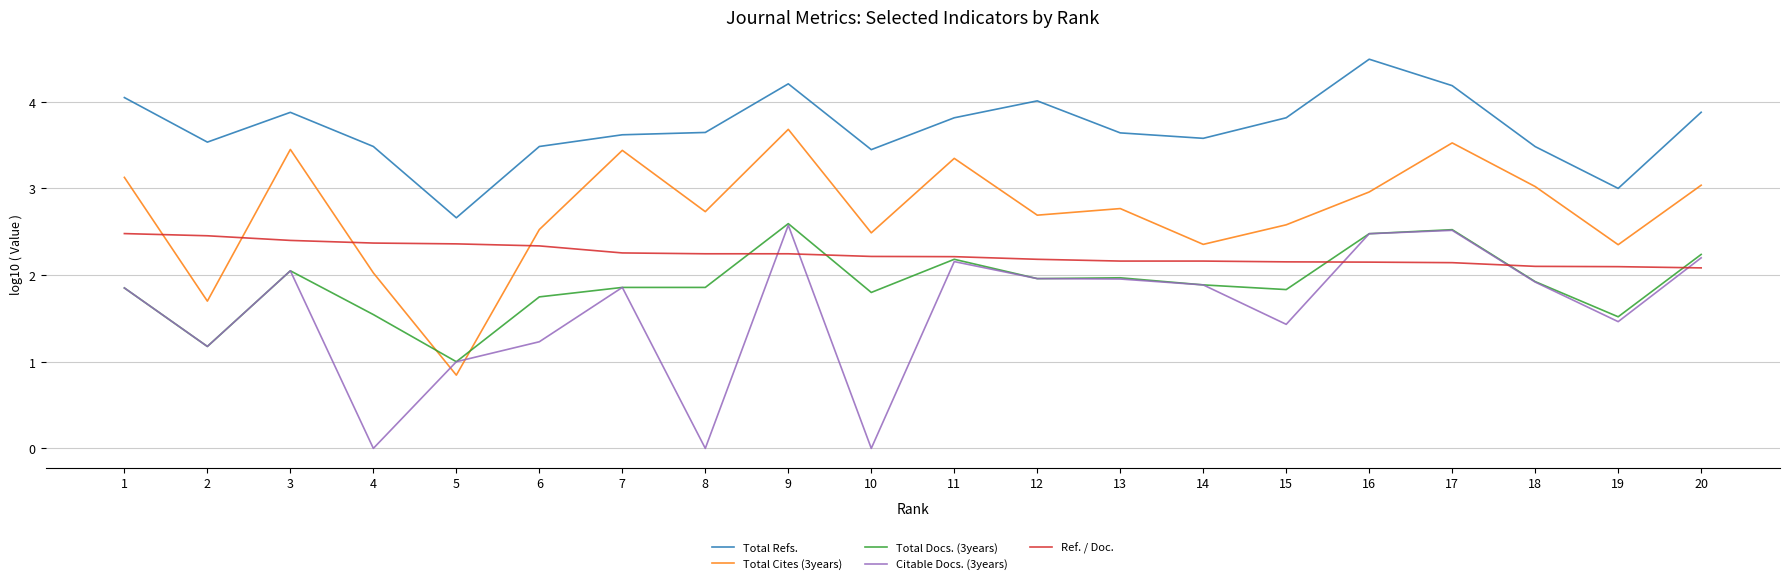

Is it true that Total Cites (3years) equals 3.0 at 18?

True